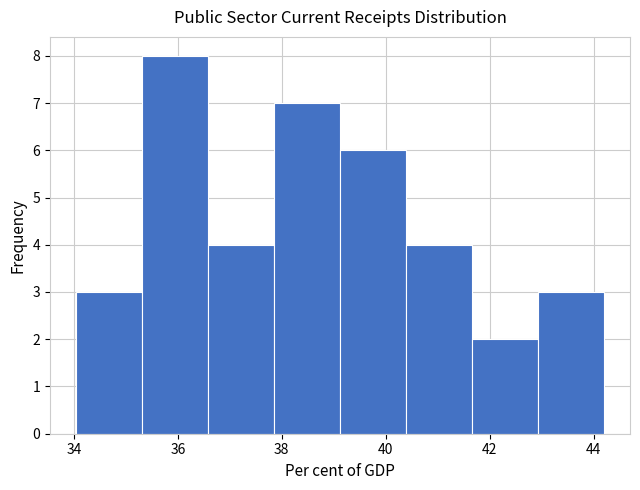

Over which range of the x-axis is the bar tallest?

35.4 to 36.6